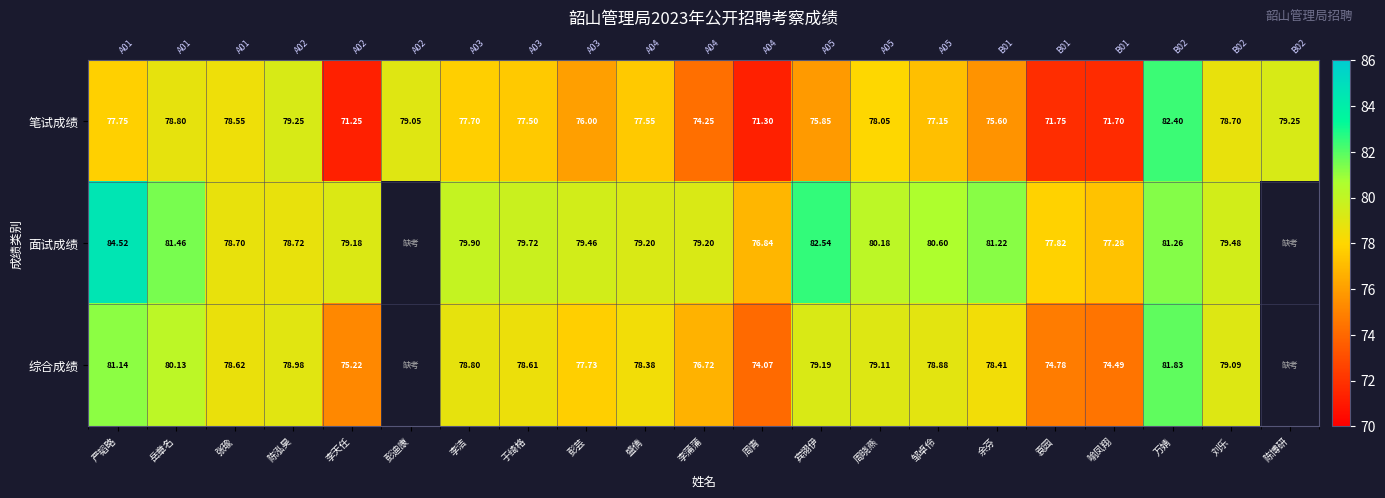

Which series changed the most between 彭迪康 and 余芬?

笔试成绩